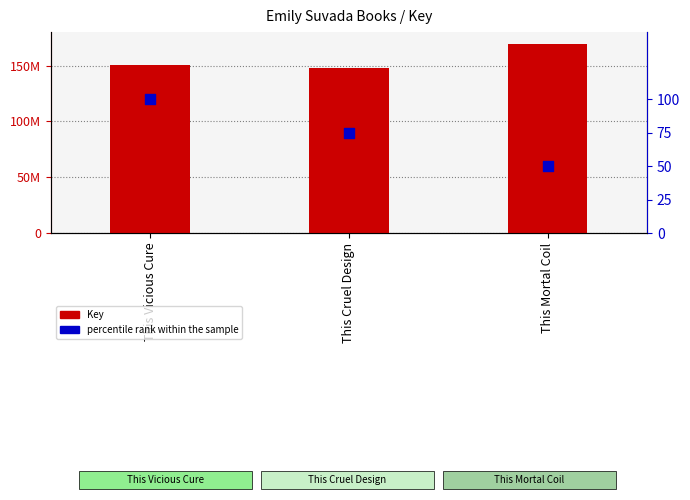

Which series contains the highest Y value?

Key